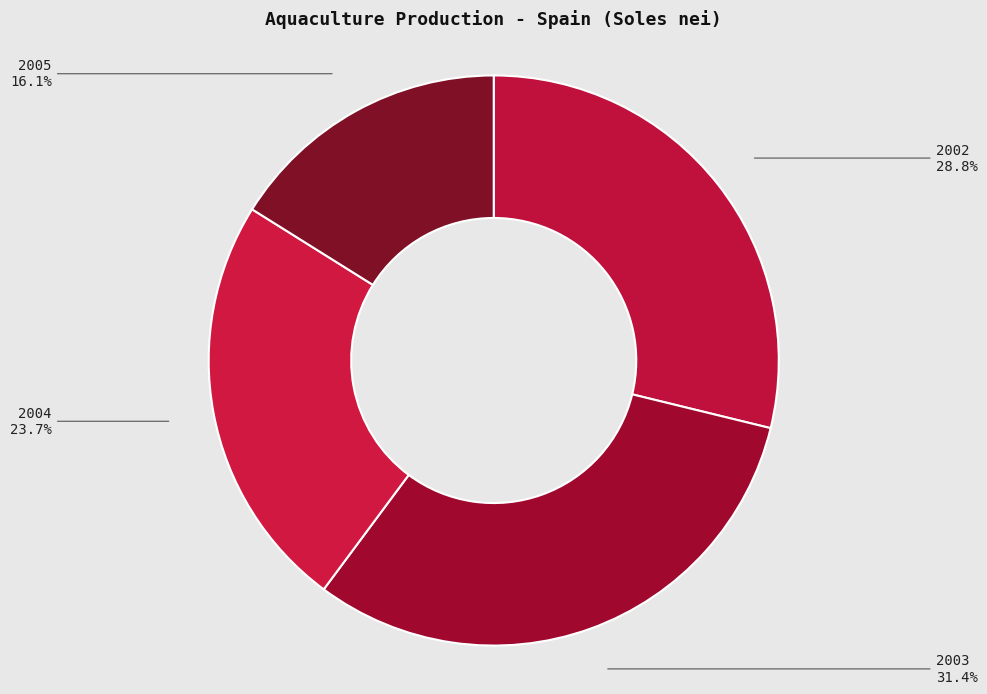

Is there a majority slice in this chart?

No